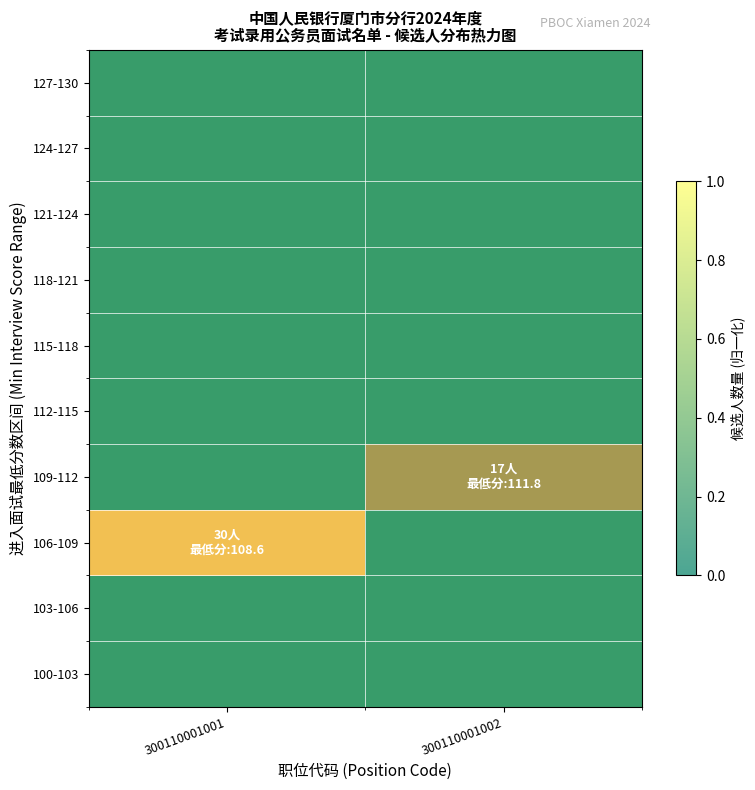

List the labels in order of 106-109 value, smallest first.

300110001002, 300110001001